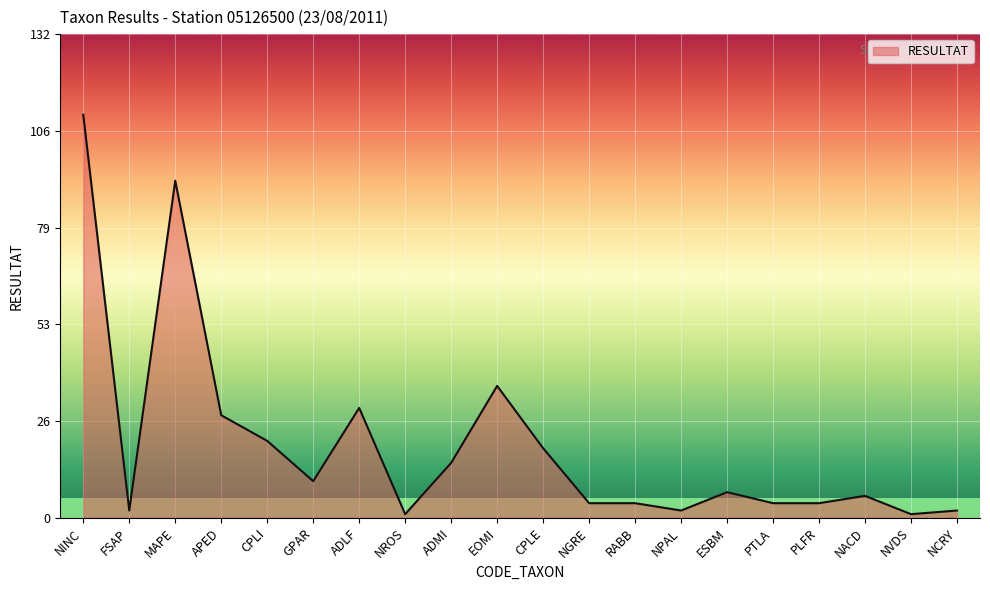

What position from the left is APED?

4